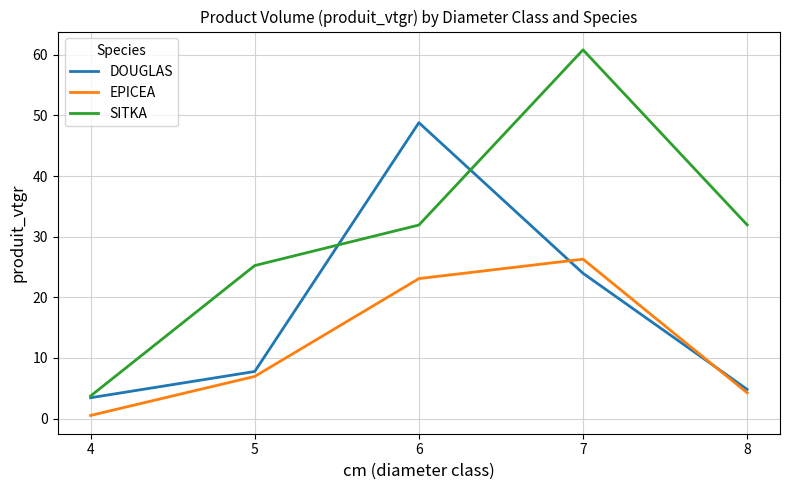

Is it true that EPICEA equals 0.5 at 4?

True